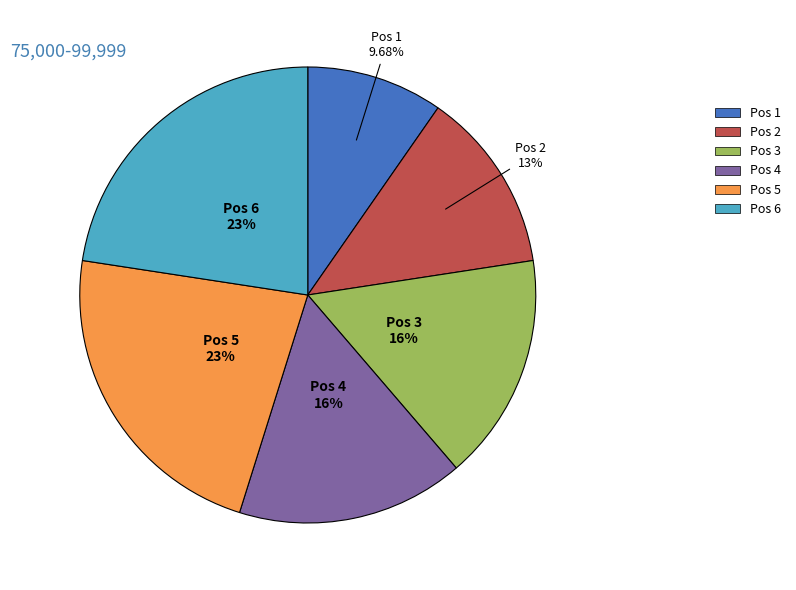

Combined, what portion of the pie is Pos 2 and Pos 5?

35.5%